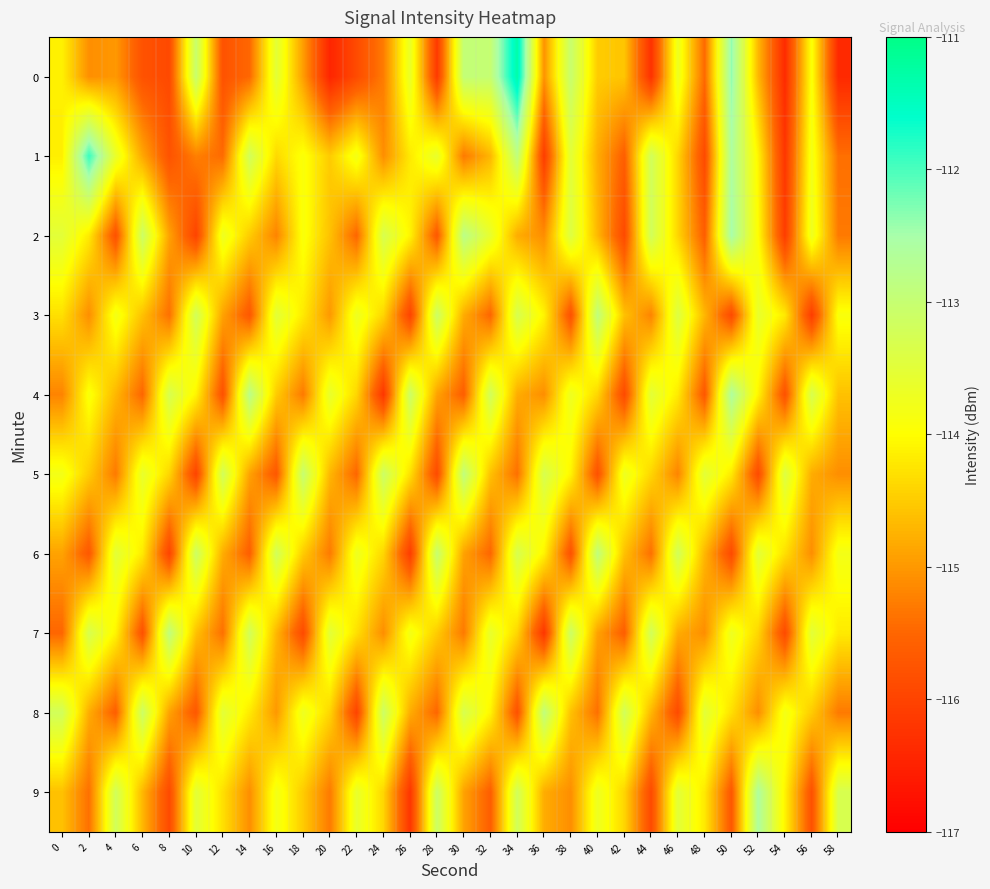

What is the maximum value shown in the chart?

-111.3